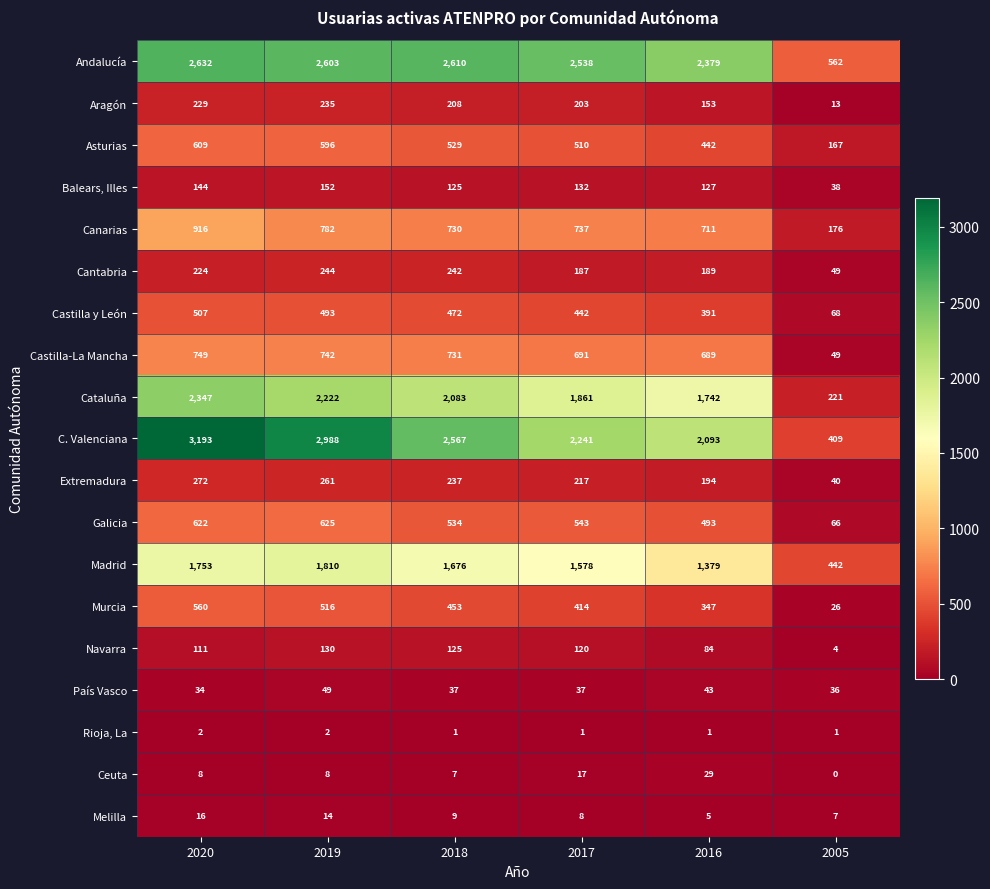

Which label corresponds to the smallest value in the chart?

2005